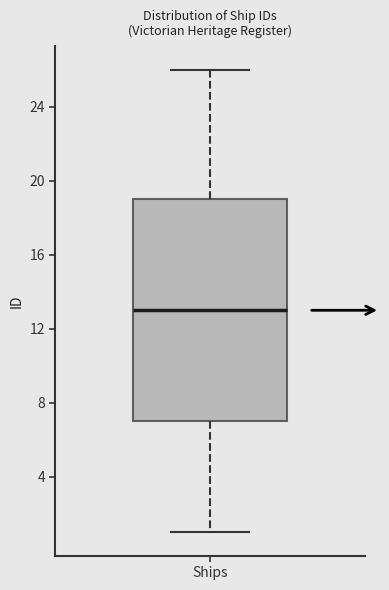

Read this box plot against the y-axis: the position of the median line, the range covered by the box, and the ends of both whiskers. The values are not printed on the chart, so give them approximately, as read against the axis.

median 13, box 7 to 19, whiskers 1 to 26